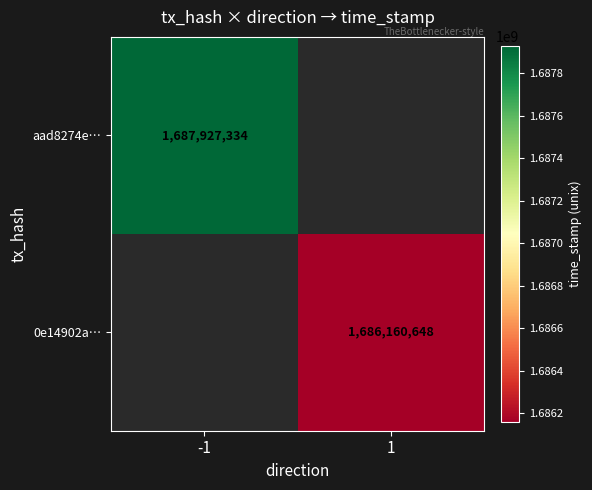

True or false: aad8274e… has a value of 1687927334 at -1.

True